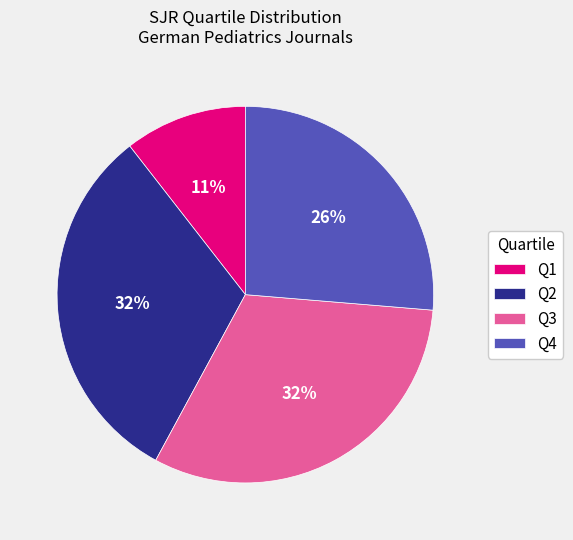

How many slices are in this pie chart?

4